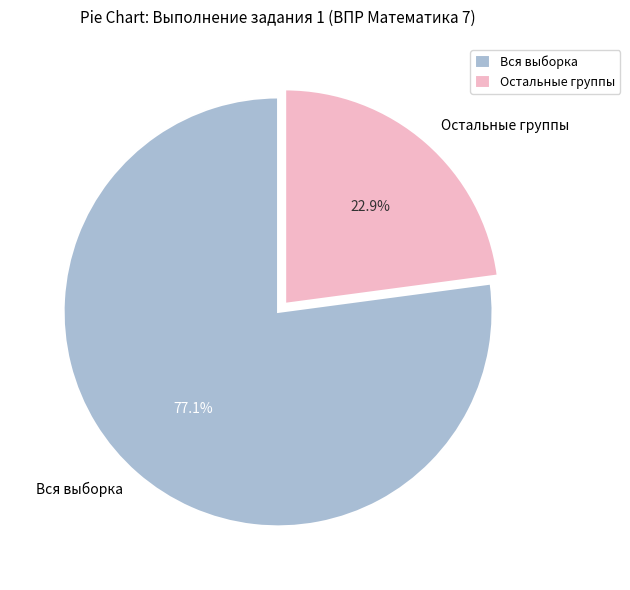

What is the ratio of the value at Остальные группы to the value at Вся выборка?

0.3